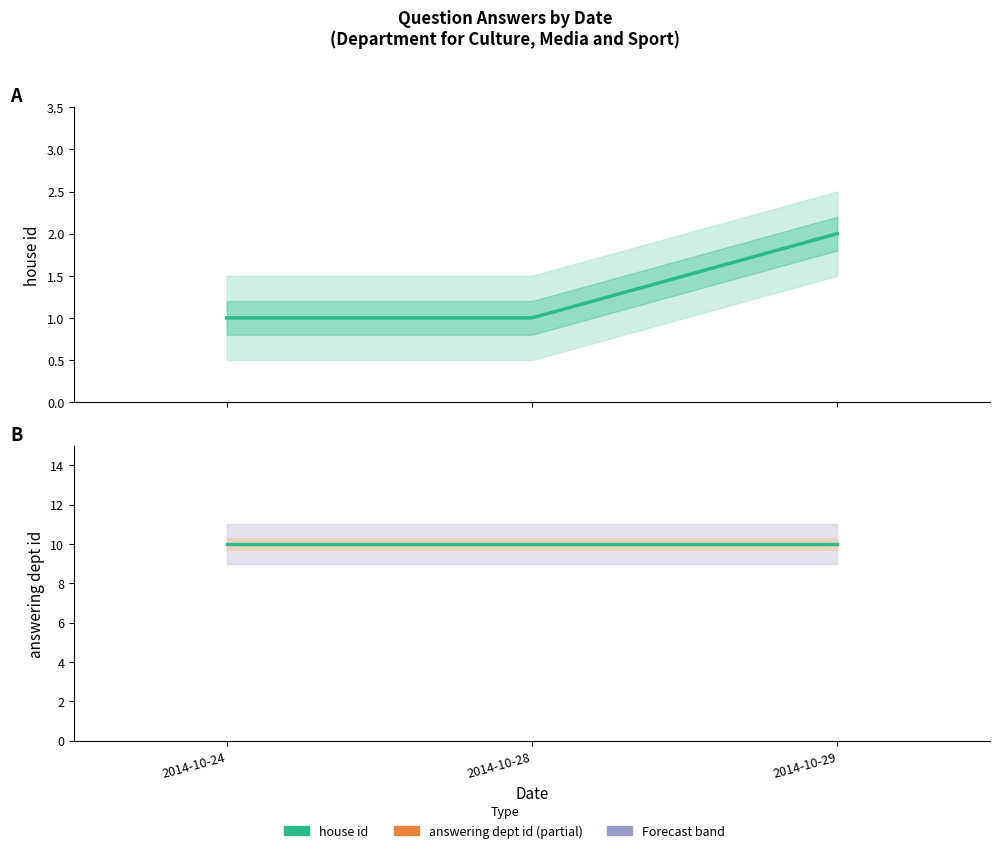

What is the difference between the highest and lowest values at 2014-10-28?

9